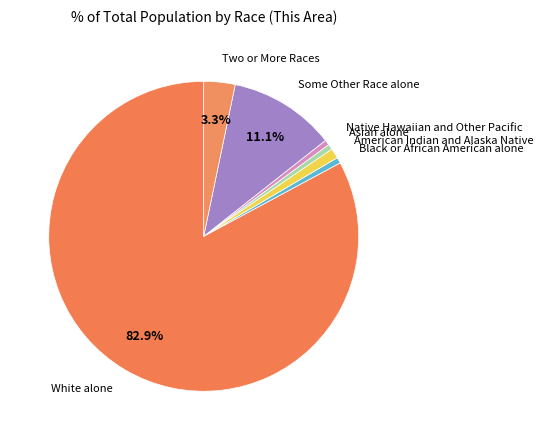

Count the number of slices in the pie.

7